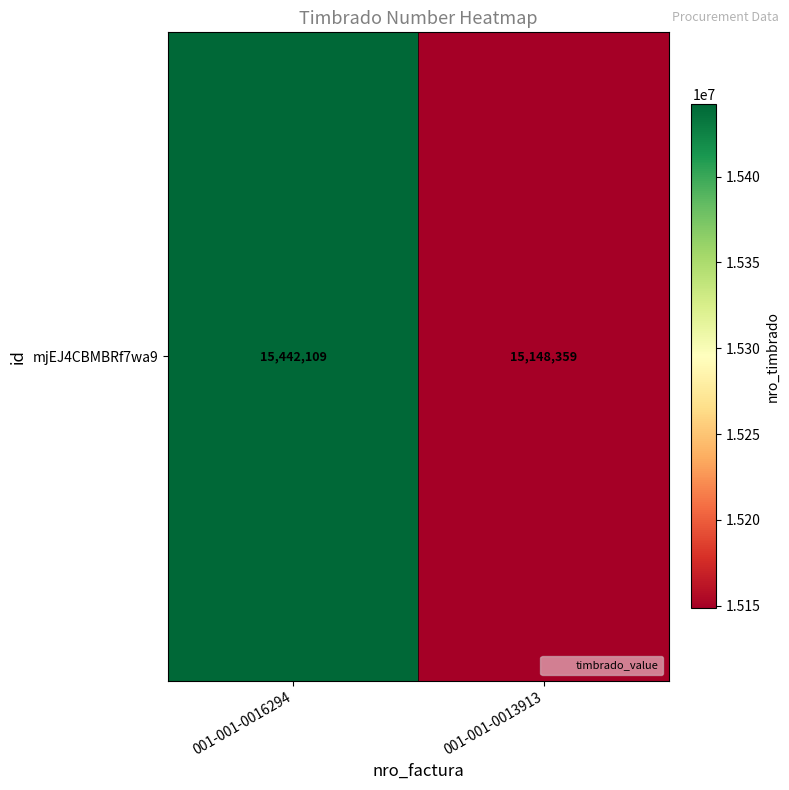

List the labels in order of value, smallest first.

001-001-0013913, 001-001-0016294